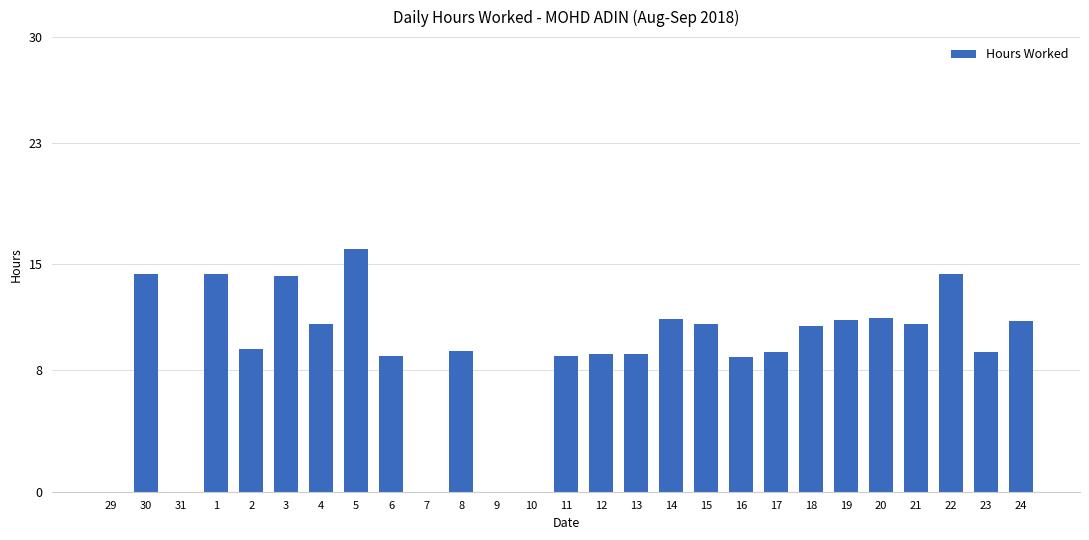

The value at 19 is 11.3. True or false?

True